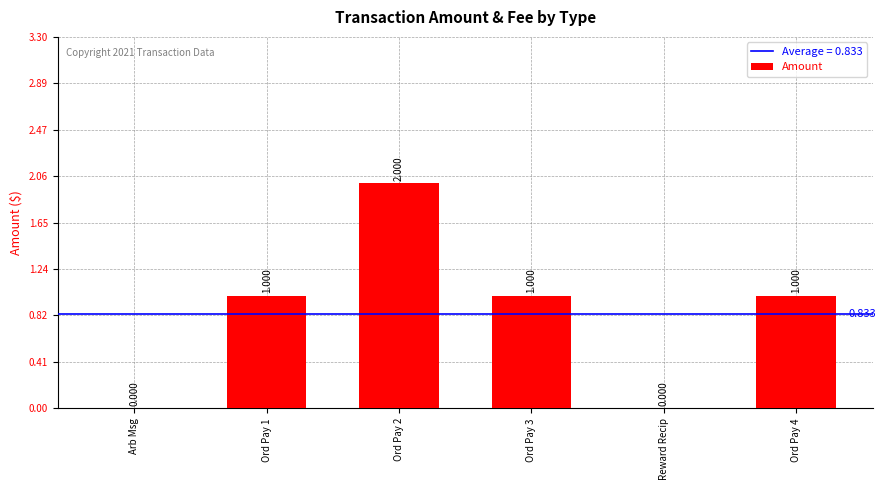

How many values are between 0 and 1?

5